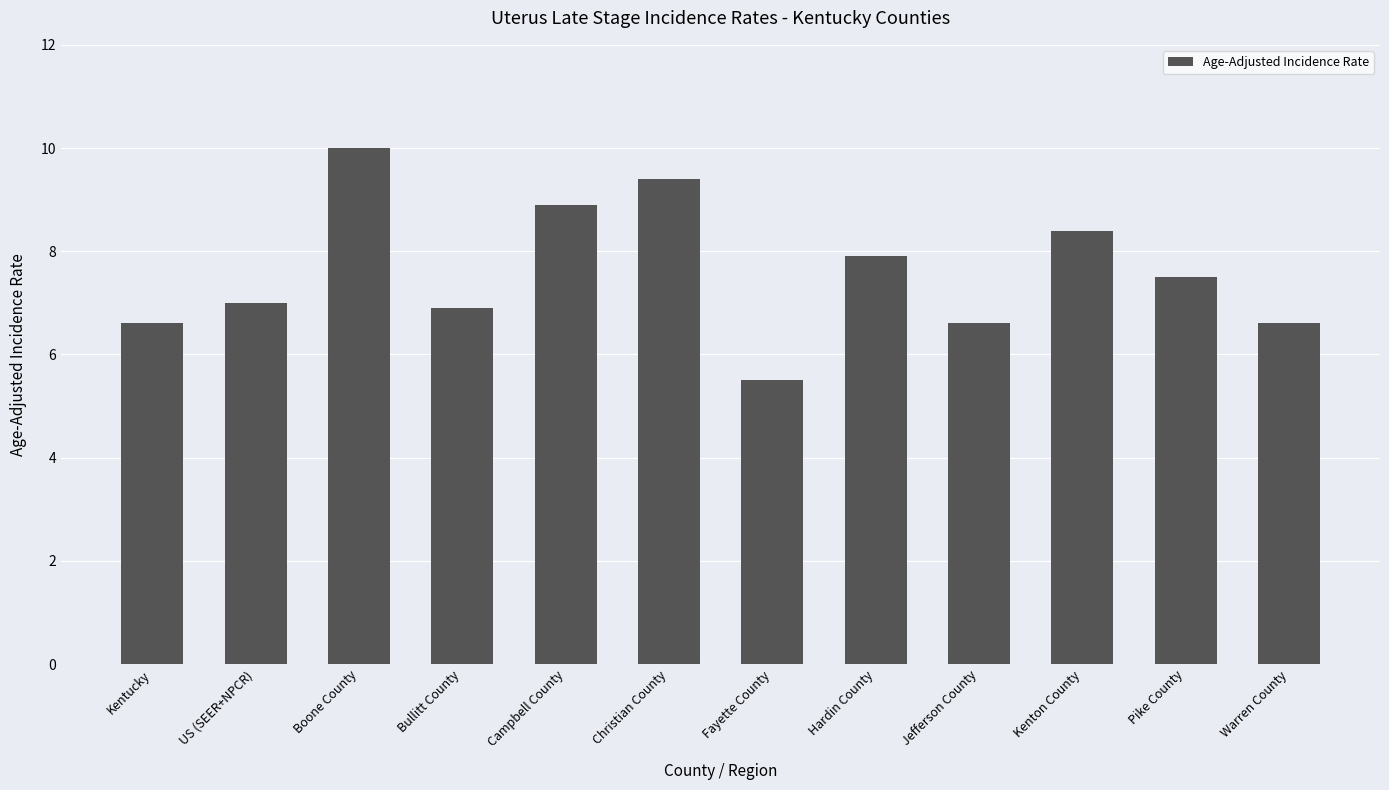

Where is the data nearest to the value 7?

US (SEER+NPCR)